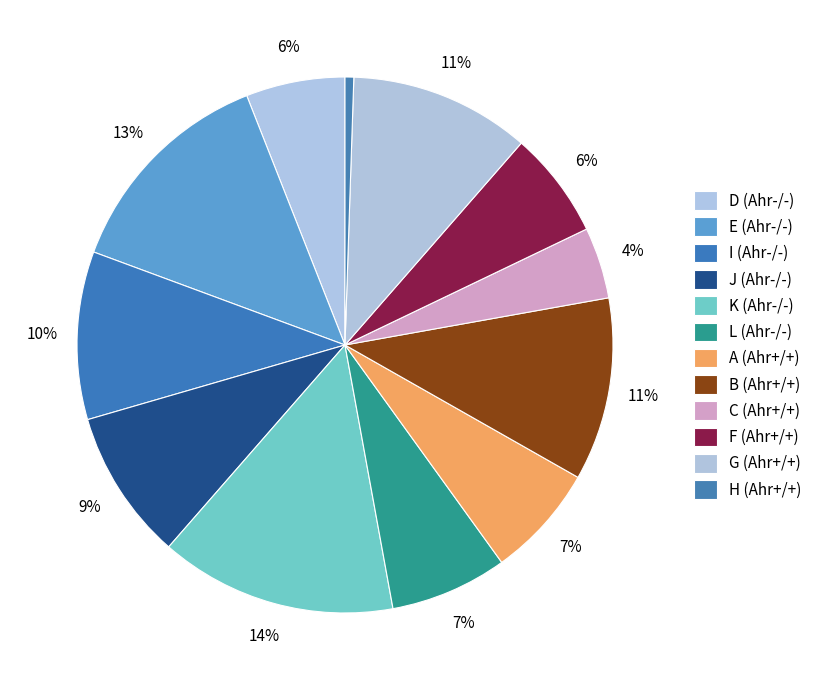

To the nearest percent, what is the difference between the largest and smallest slice percentages?

14%